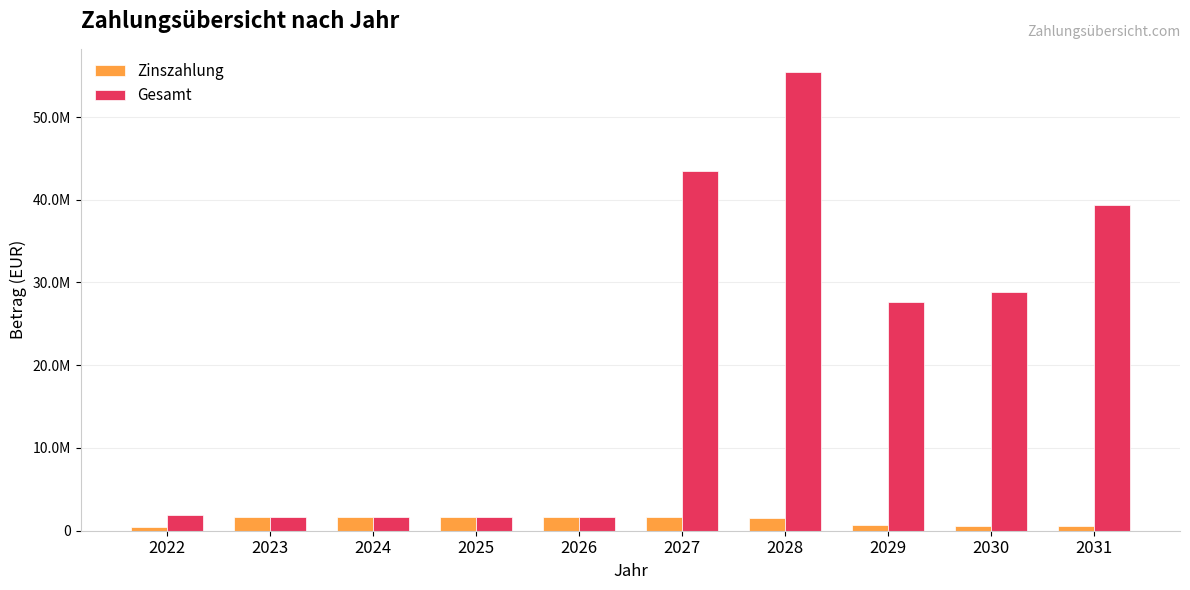

Which has a higher value, 2031 or 2024?

2024